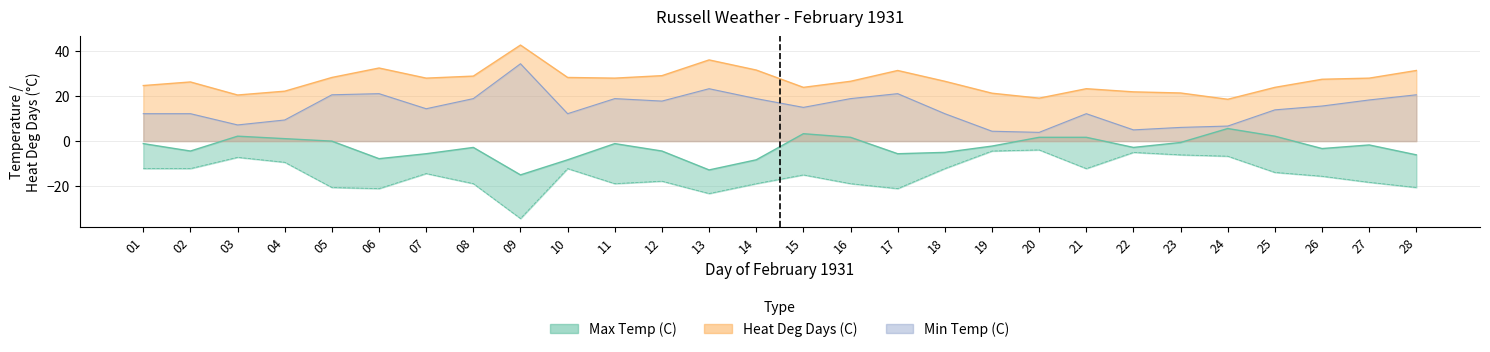

List the labels in order of Heat Deg Days (C) value, smallest first.

24, 20, 03, 19, 23, 22, 04, 21, 15, 25, 01, 02, 16, 18, 26, 07, 11, 27, 05, 10, 08, 12, 17, 28, 14, 06, 13, 09